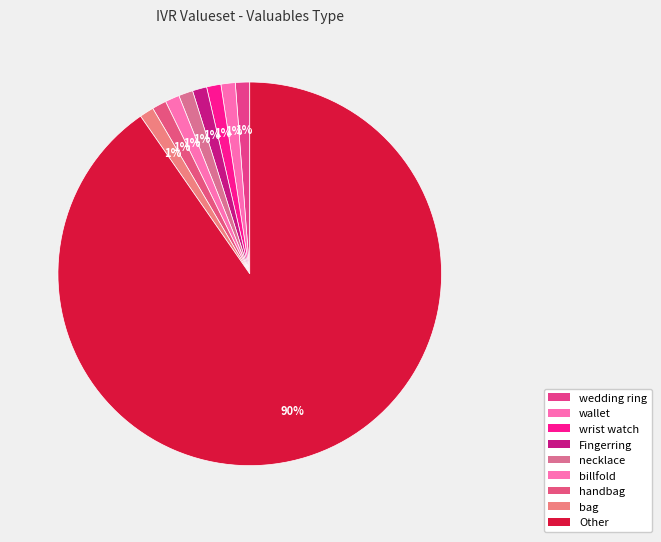

To the nearest percent, what is the difference between the largest and smallest slice percentages?

89%